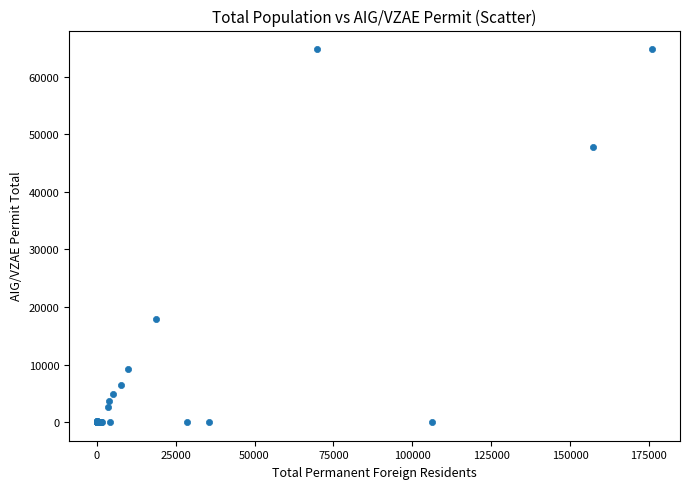

What Y value in the scatter plot is closest to 32389?

17944